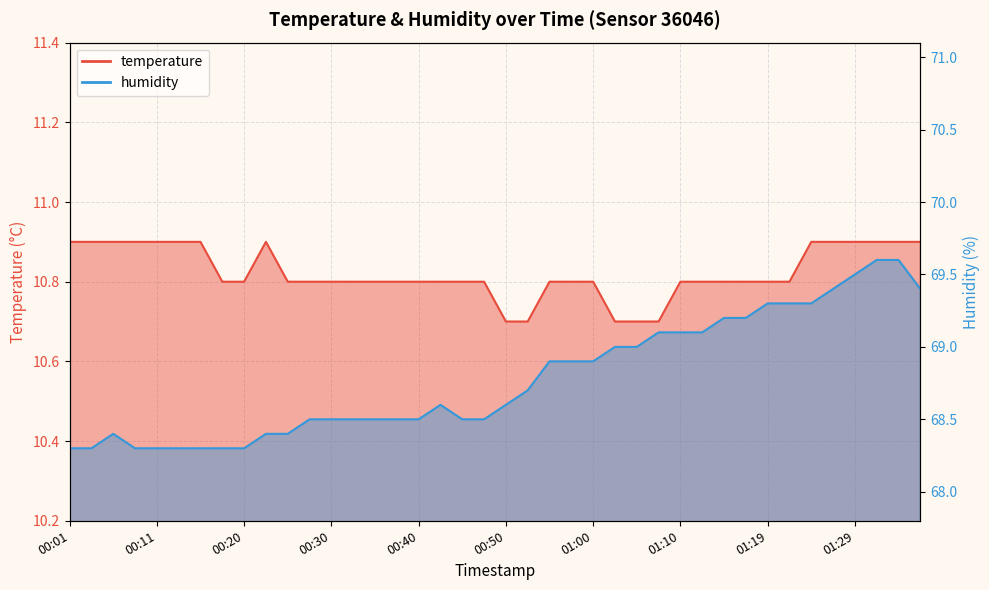

Where is the first local maximum for humidity?

00:06